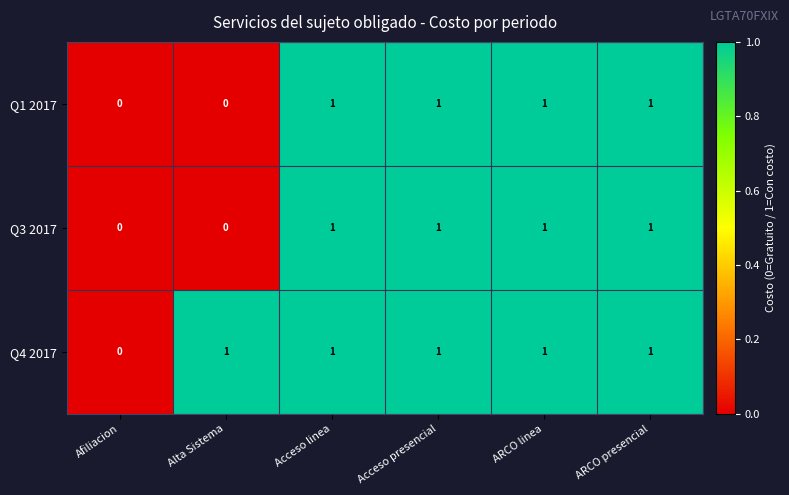

Which category has the lowest value in the Q4 2017 series?

Afiliacion